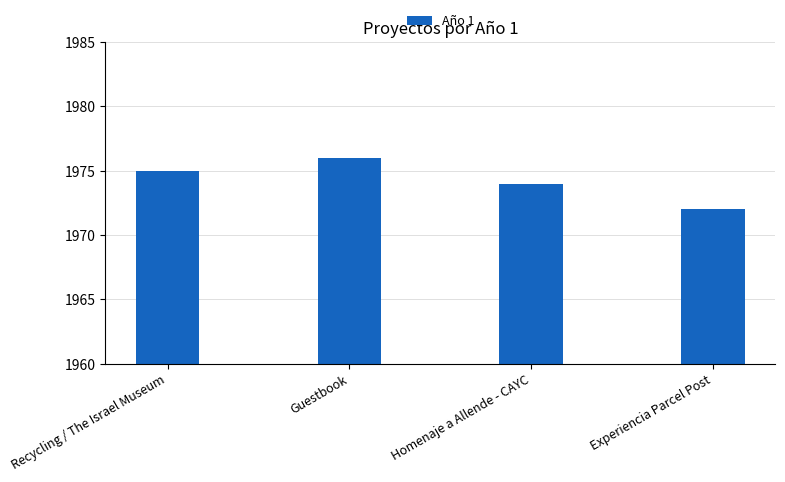

Count the values in the range 1974 to 1976.

3